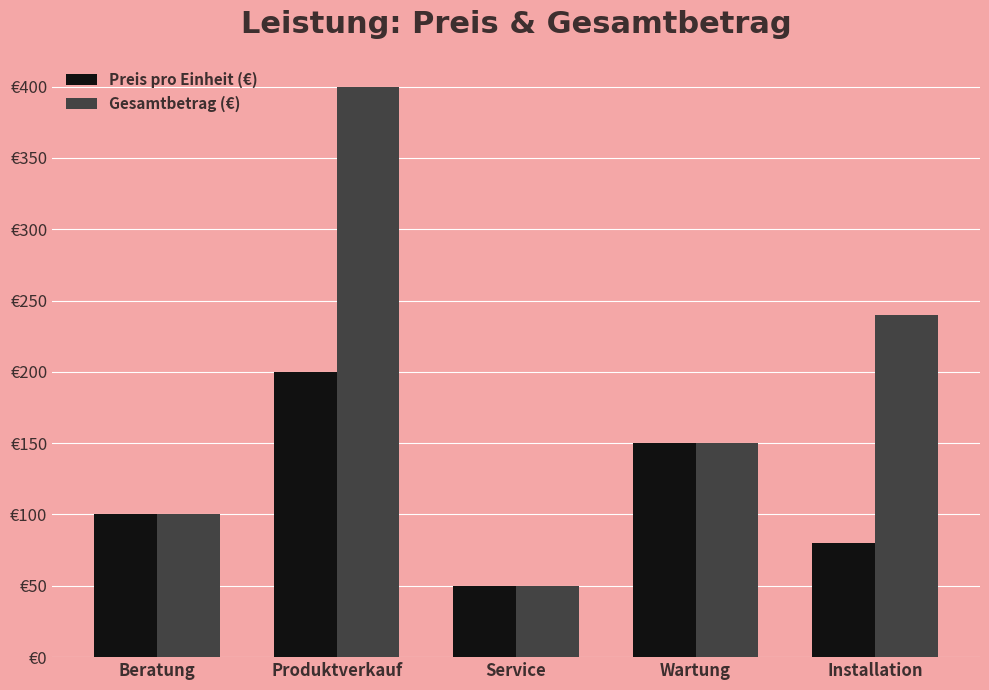

Does the chart contain stacked bars?

No